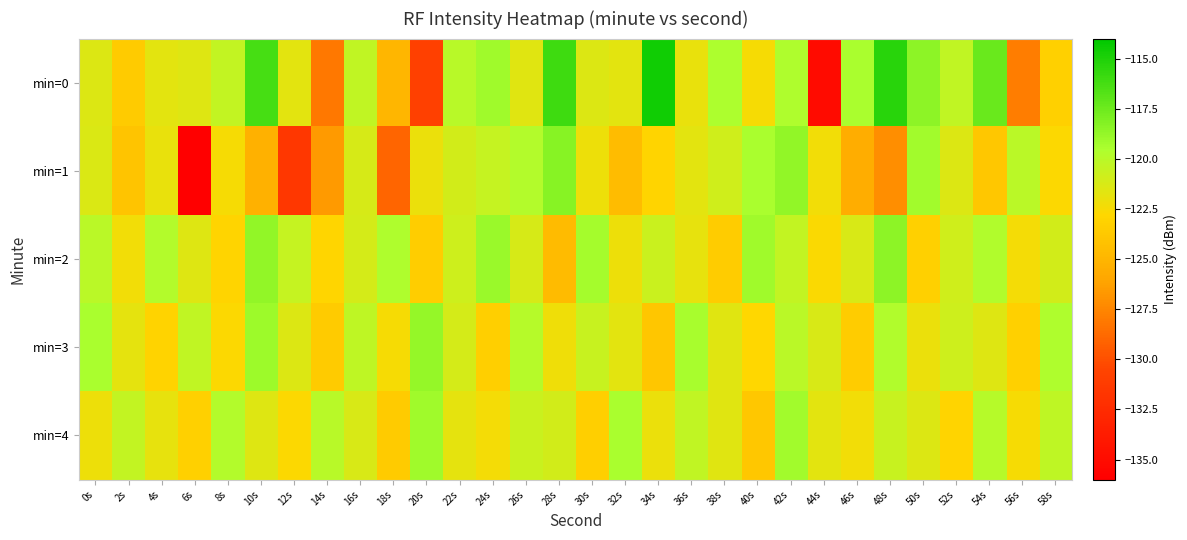

List the series in order of their peak value, highest first.

min=0, min=1, min=2, min=3, min=4